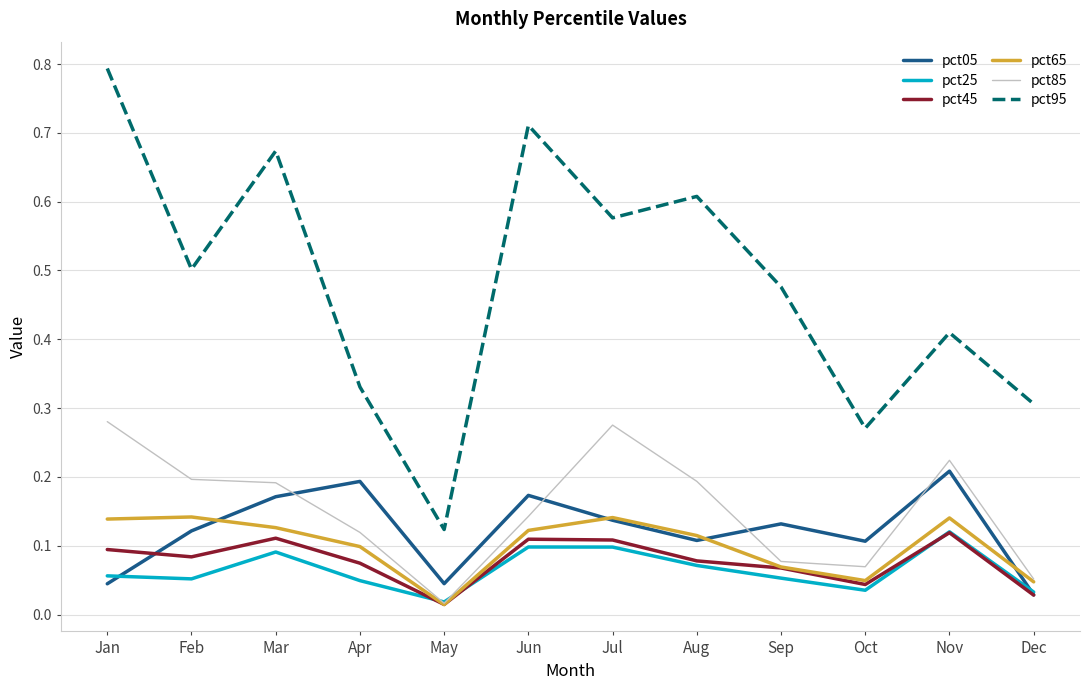

True or false: pct95 and pct45 intersect in this chart.

False